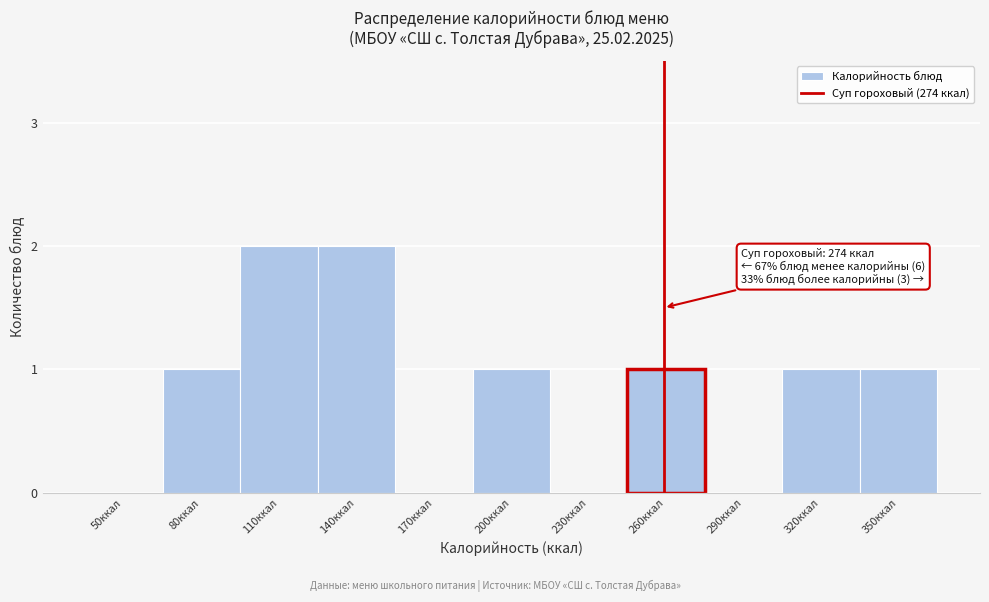

Reading left to right, transcribe all the data shown in this chart.

50ккал=0	80ккал=1	110ккал=2	140ккал=2	170ккал=0	200ккал=1	230ккал=0	260ккал=1	290ккал=0	320ккал=1	350ккал=1